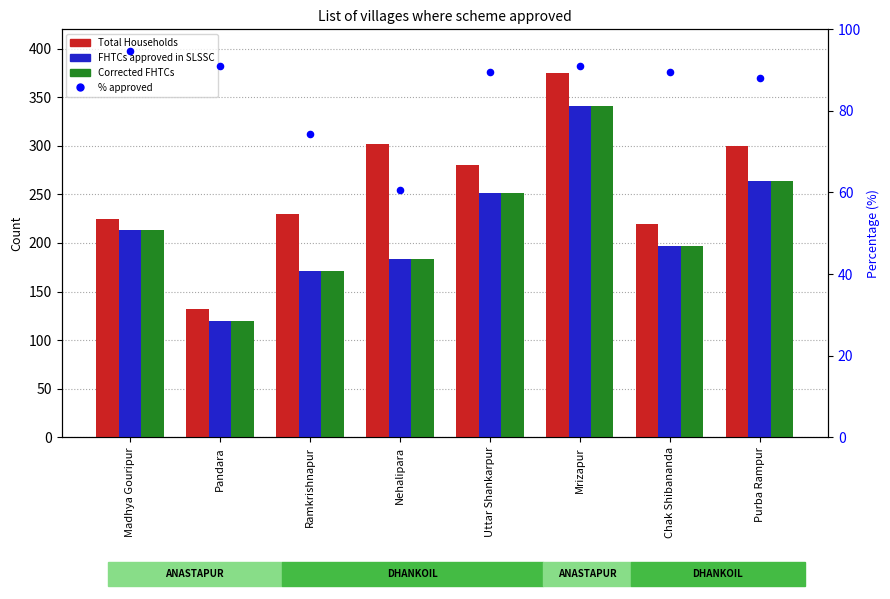

At how many categories does at least one series exceed 209?

7